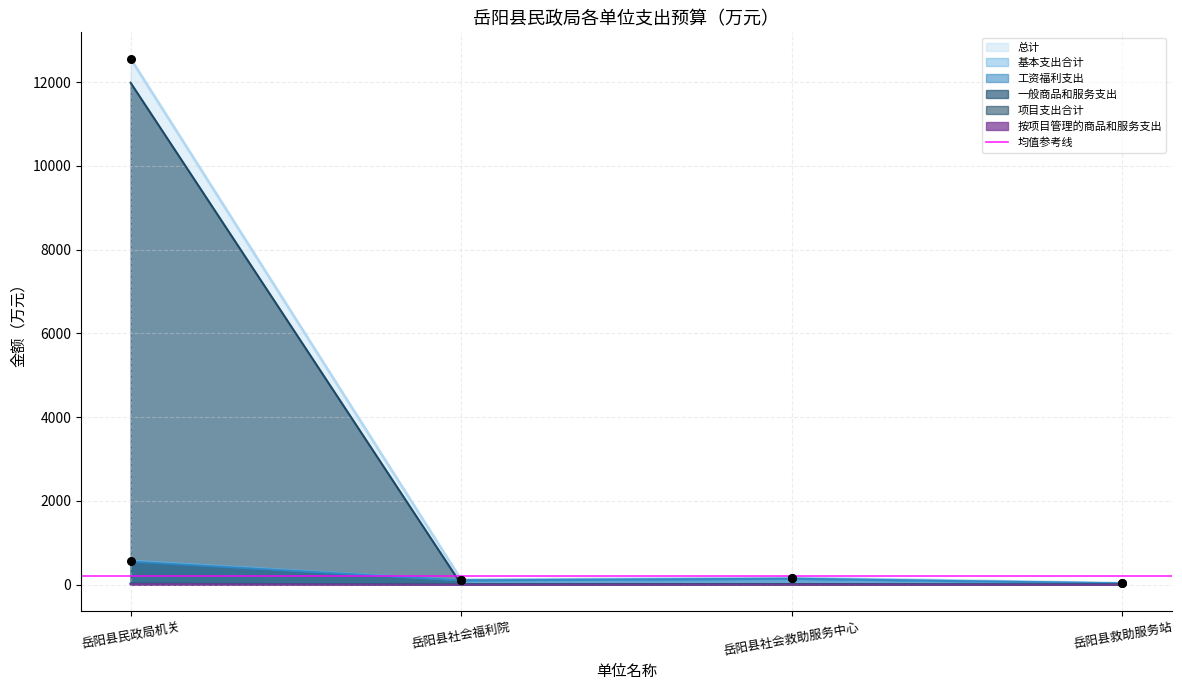

Which series has the widest spread of Y values?

总计